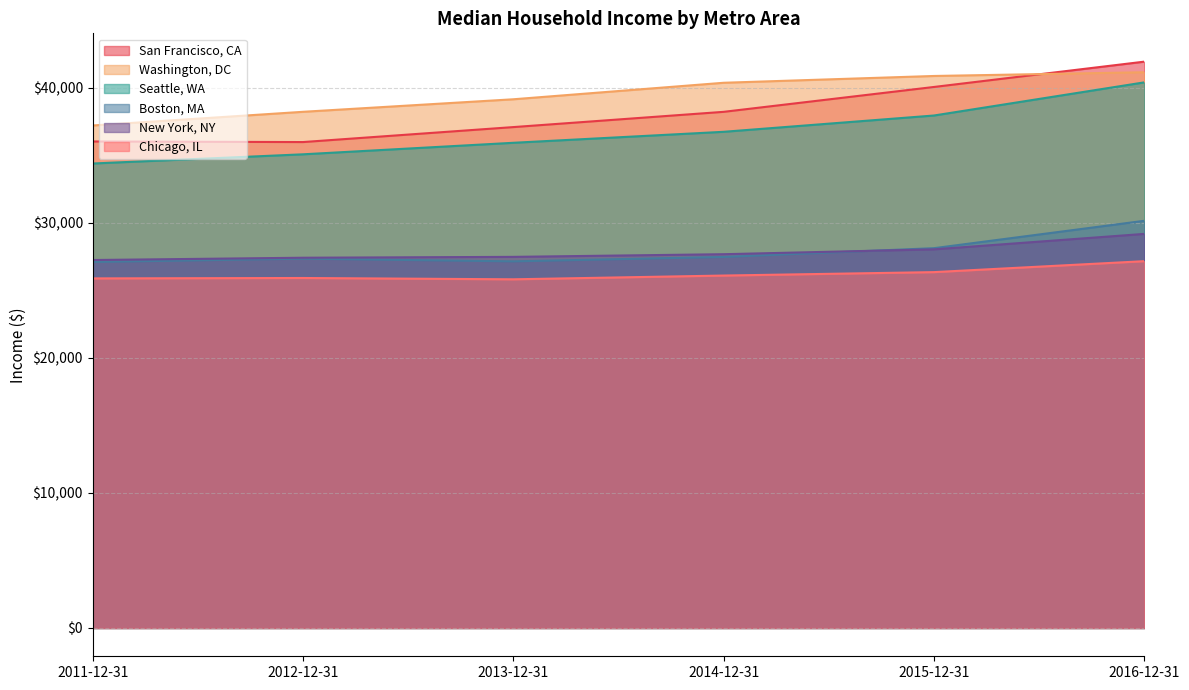

Is the value of Washington, DC at 2012-12-31 greater than the value of Seattle, WA at 2016-12-31?

No